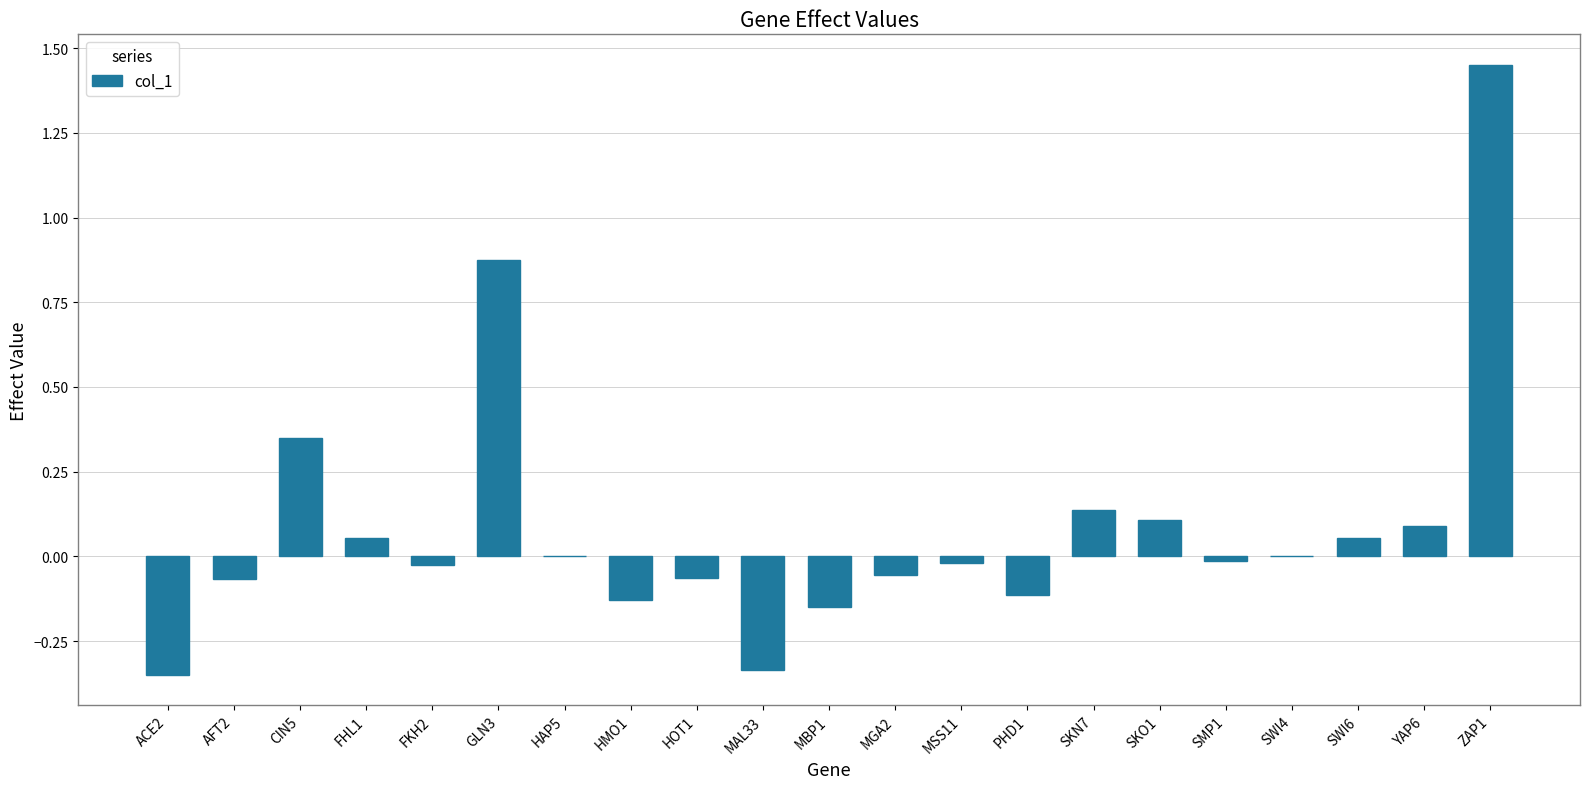

How many distinct data groups are displayed?

1